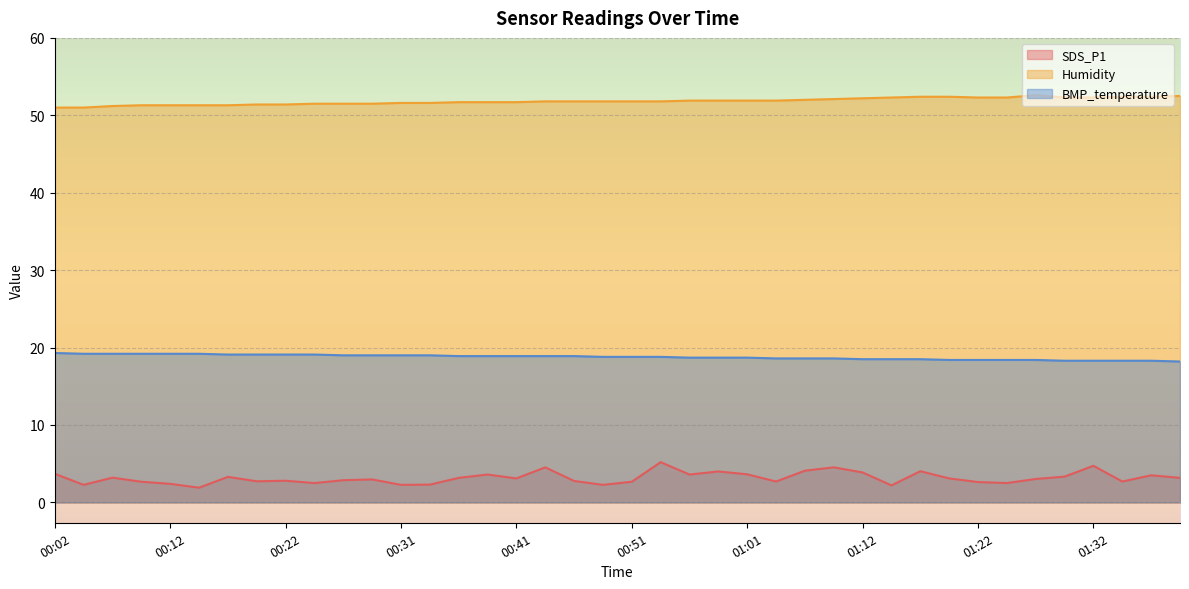

True or false: Humidity has a value of 72.5 at 01:09.

False